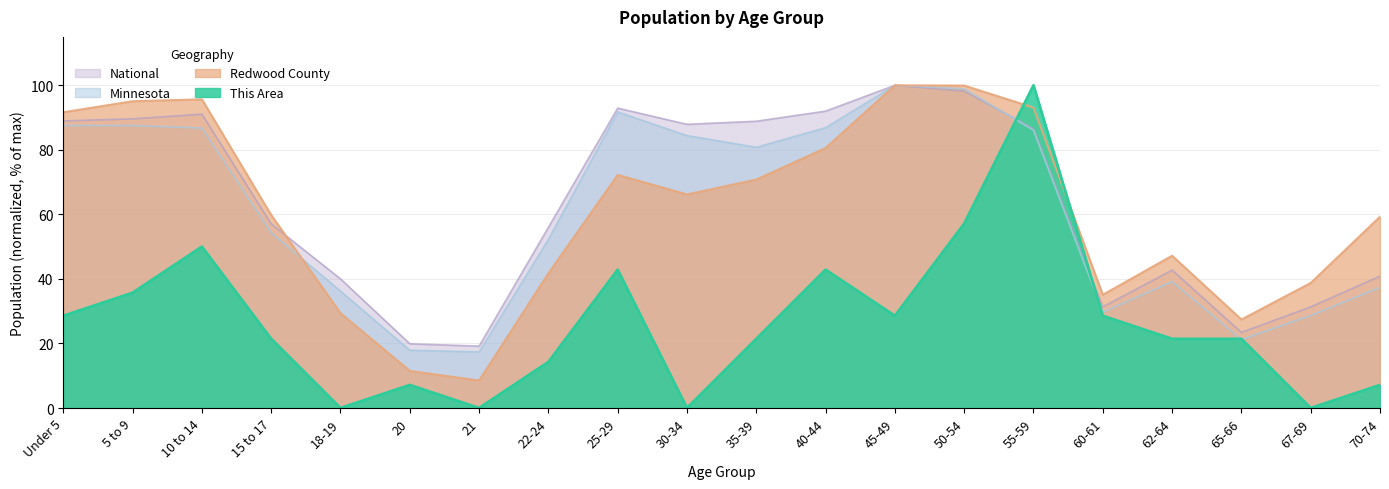

What is the value of the National point at the 6th from the left?

19.9